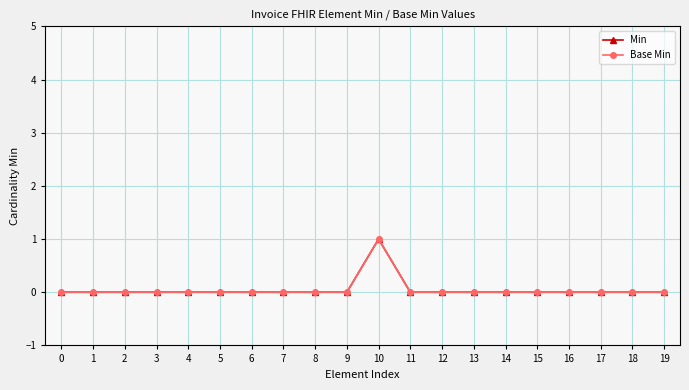

Does the chart have visible grid lines?

Yes